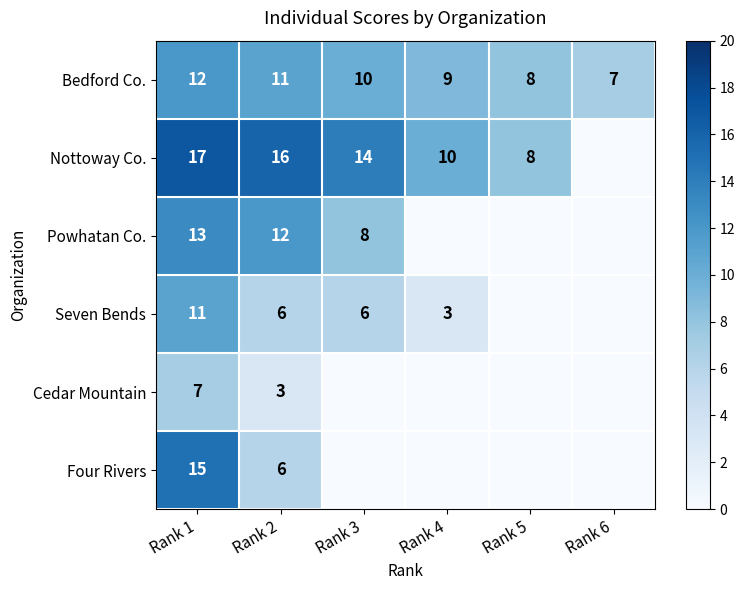

What is the difference between the Bedford Co. values at Rank 2 and Rank 6?

4